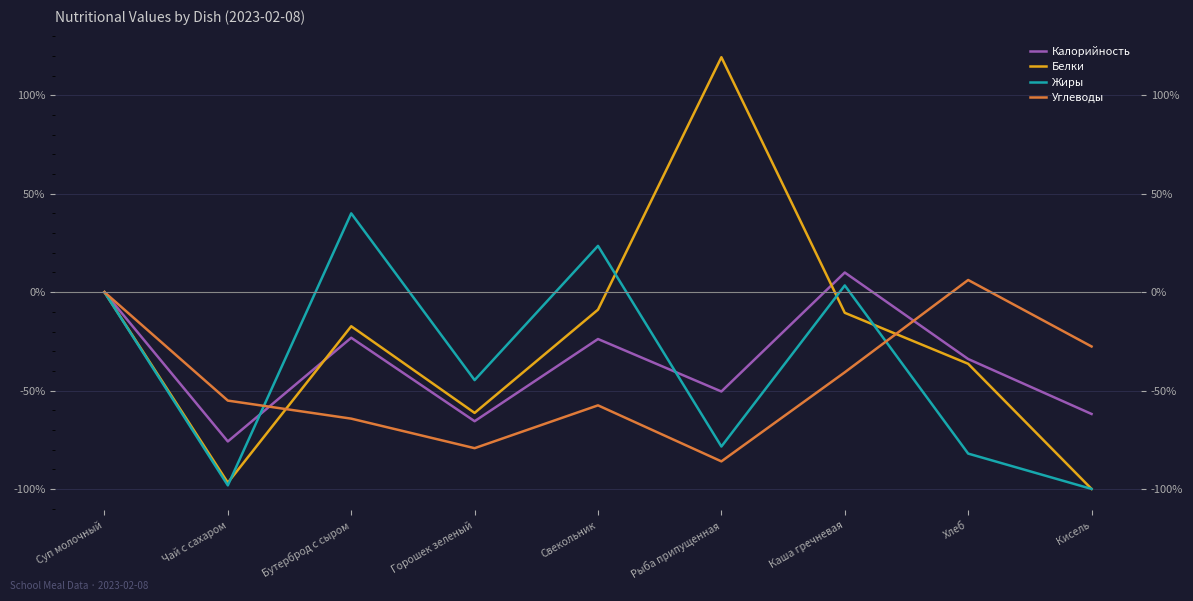

What is the sum of the Калорийность values at Свекольник and Кисель?

-85.7